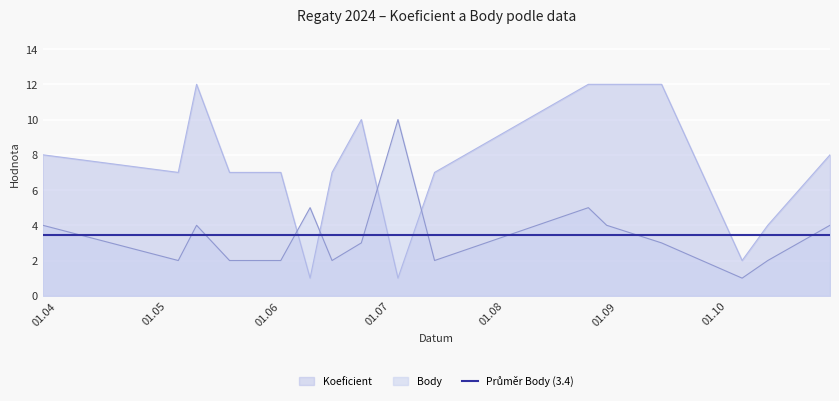

Which series has the largest total across all categories?

Koeficient